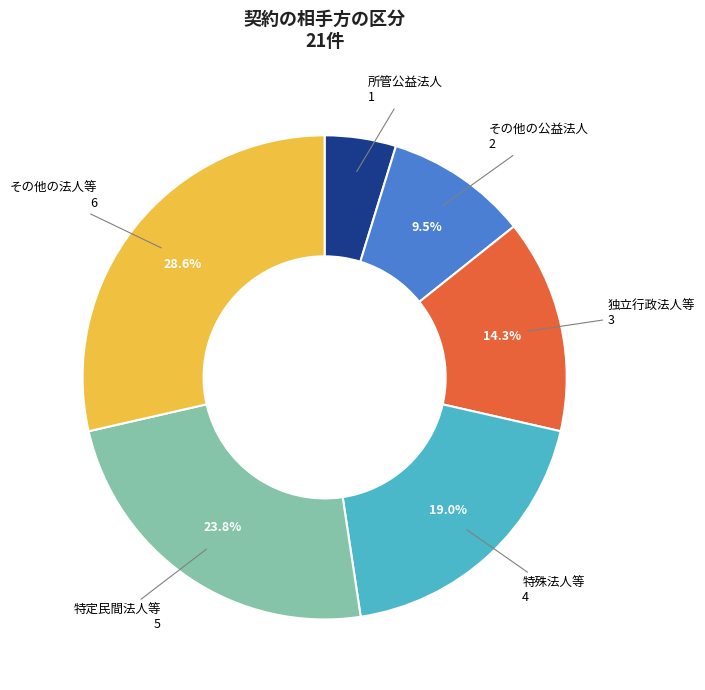

Which slice is the largest?

その他の法人等